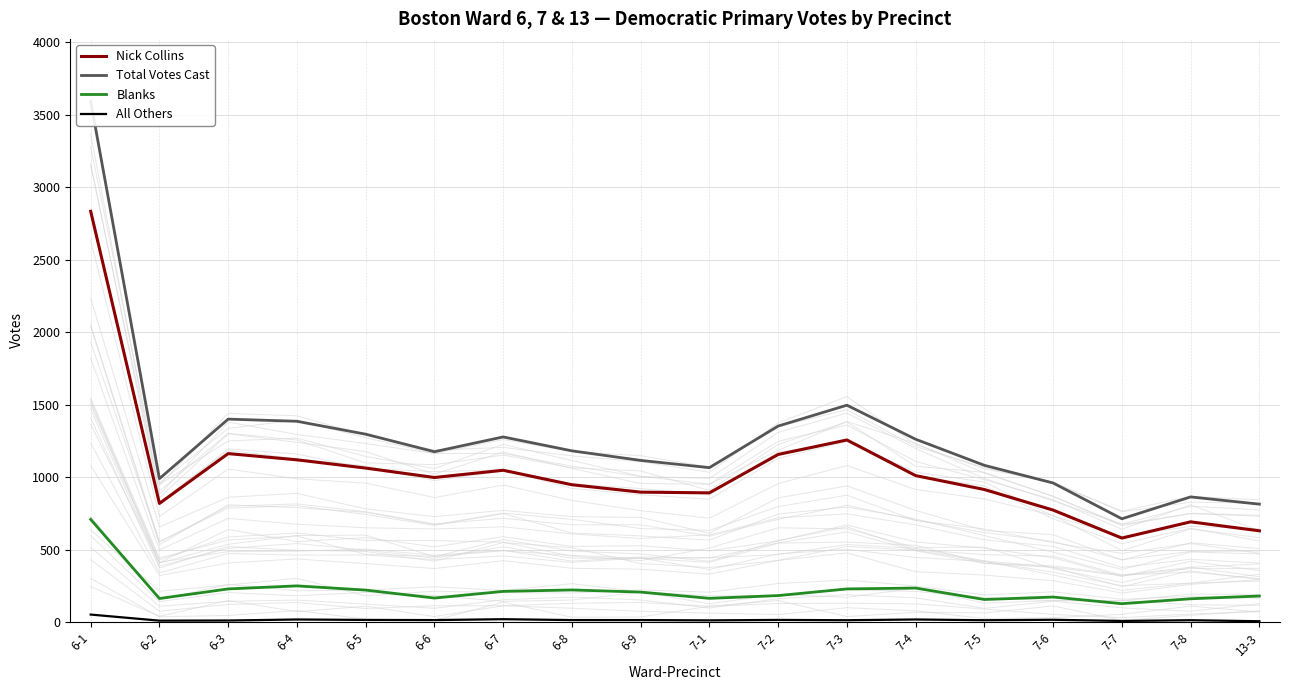

List the series in order of their overall mean, highest first.

Total Votes Cast, Nick Collins, Blanks, All Others